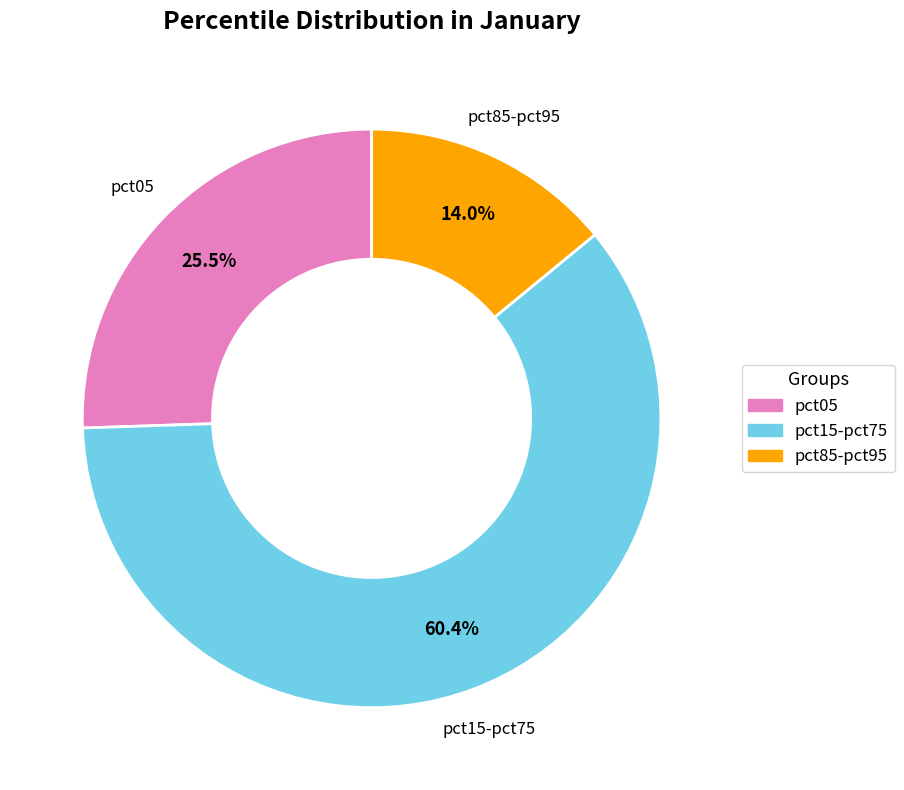

Does any single category account for the majority?

Yes